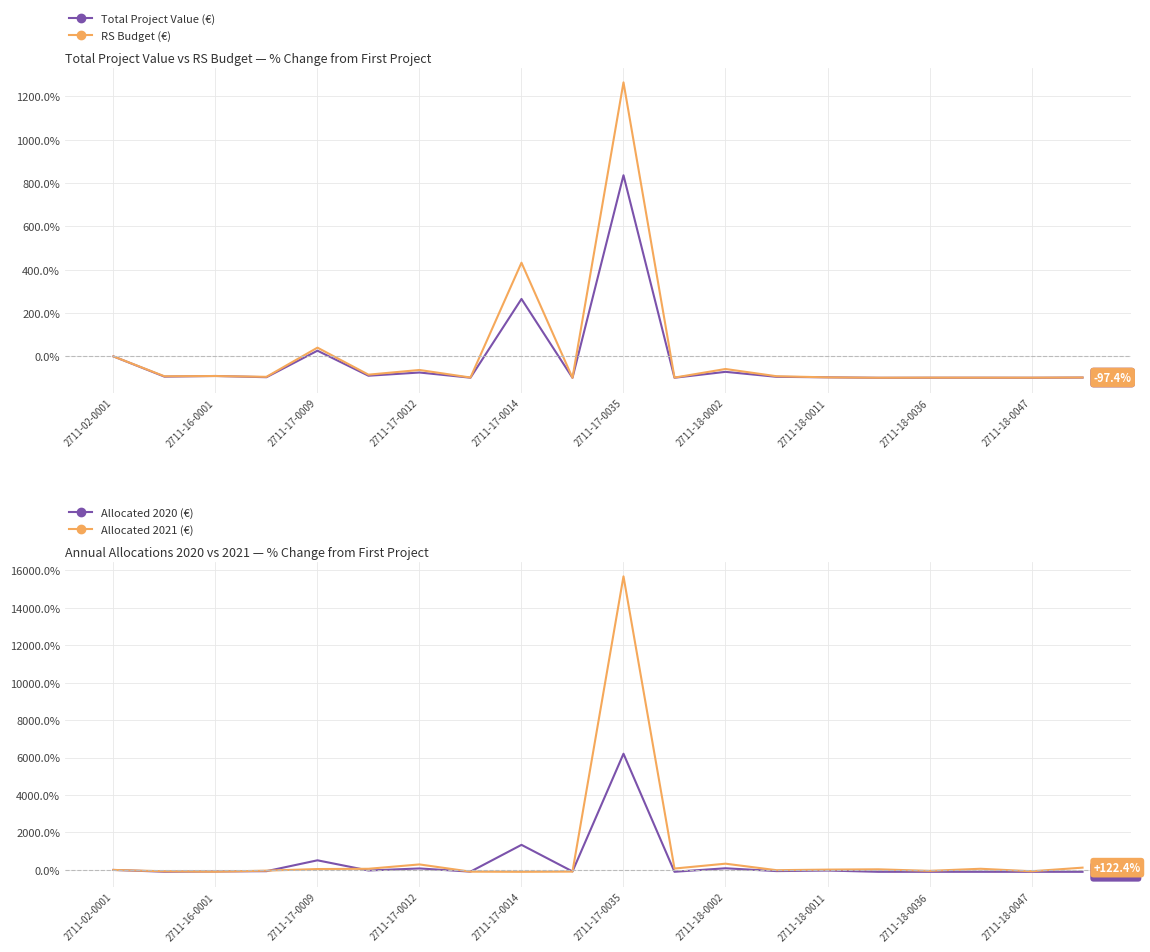

The value of Total Project Value (€) at 2711-17-0035 is 567.6. True or false?

False